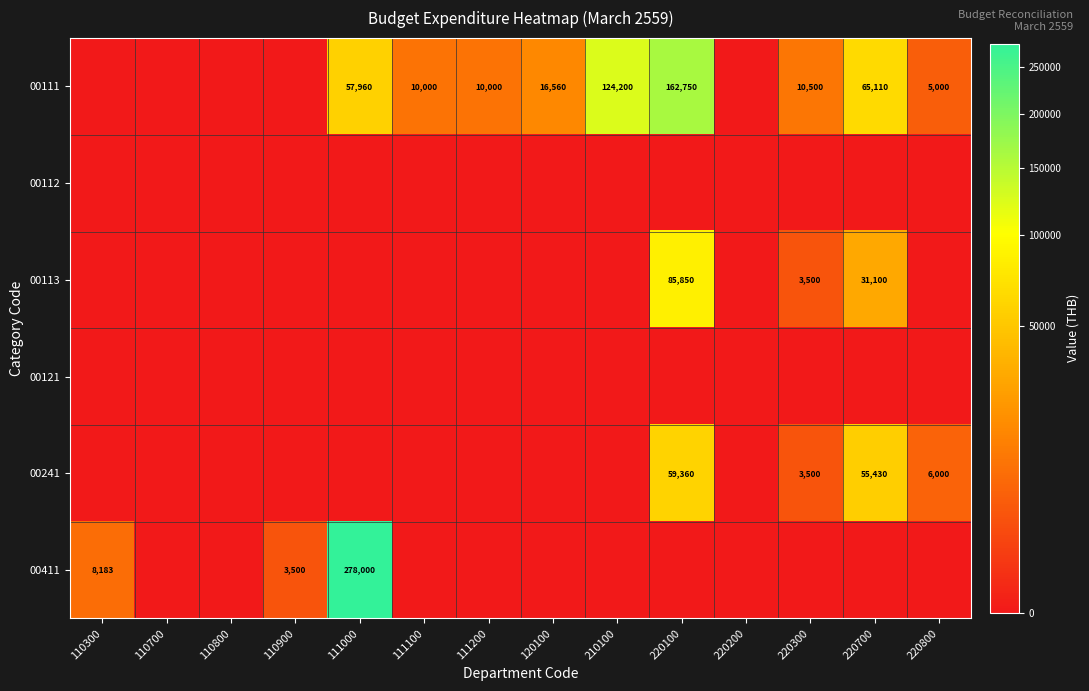

The value of 00241 at 220100 is 93294. True or false?

False